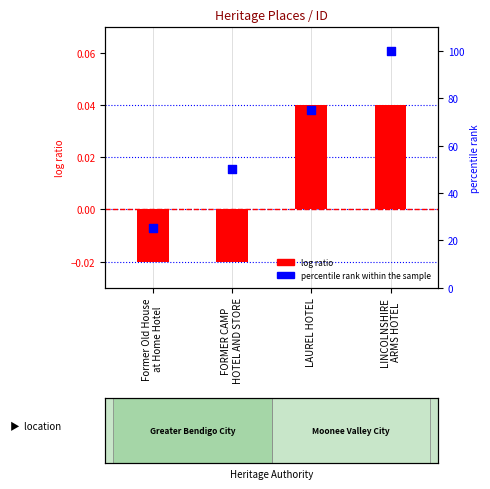

At how many categories does at least one series exceed 17?

4